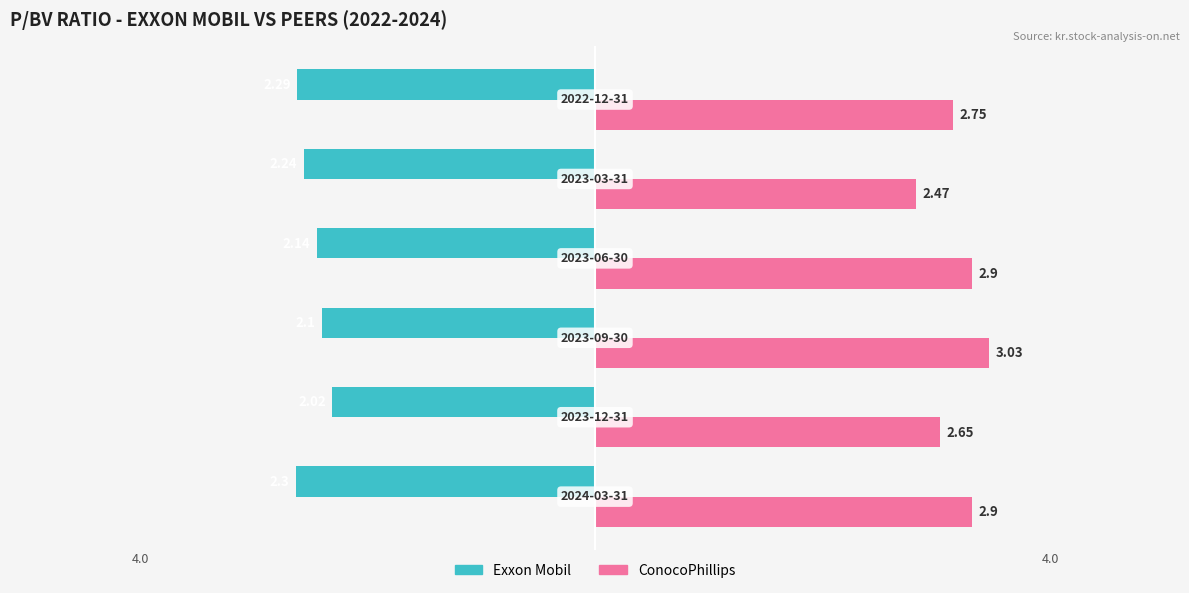

How many bars are there in each group?

2